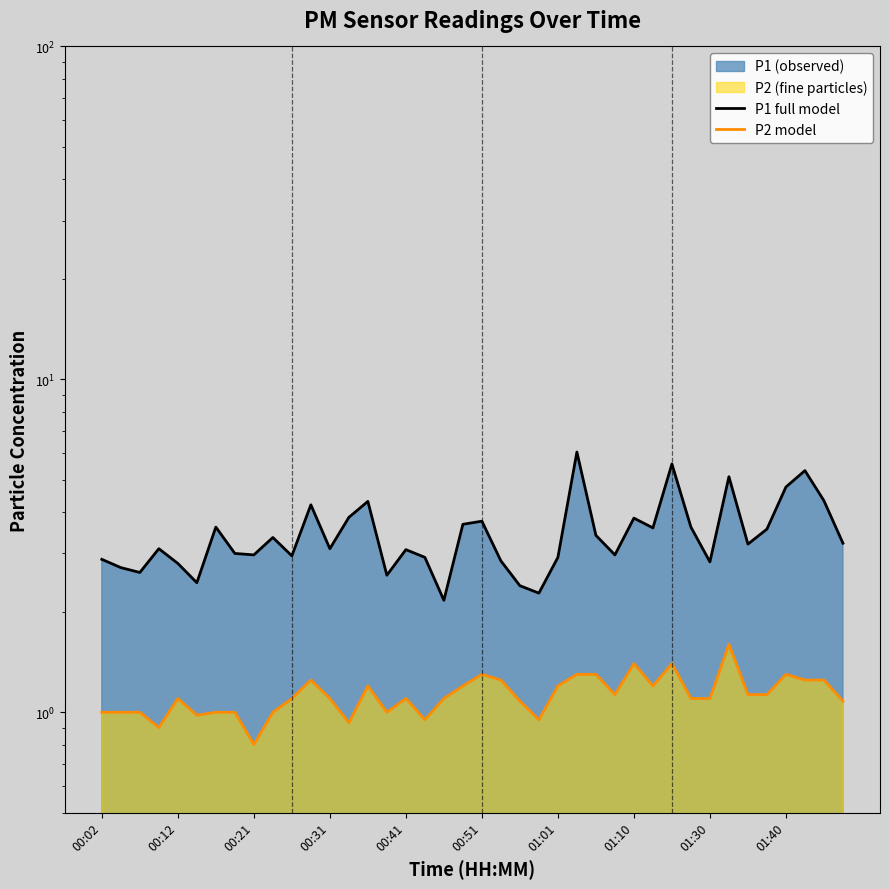

At which category is the sum across all series the highest?

25